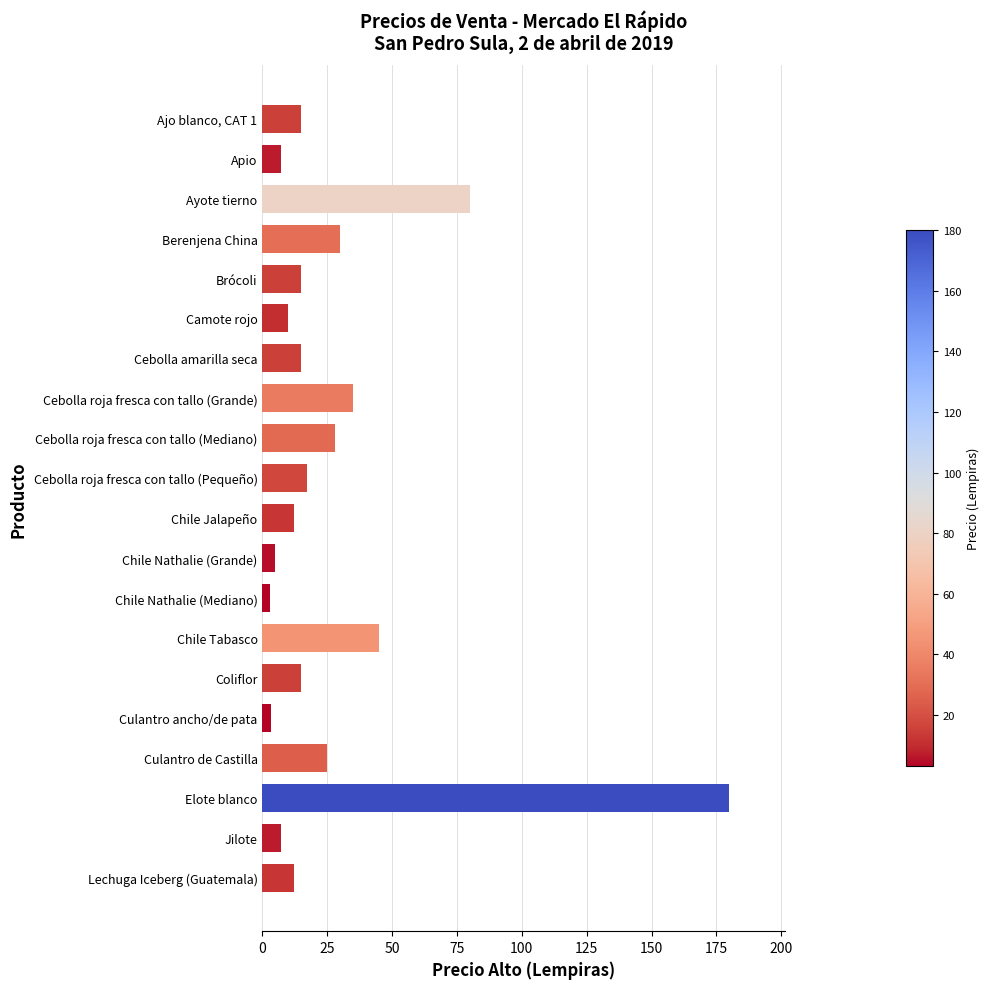

What is the maximum value shown in the chart?

180.0